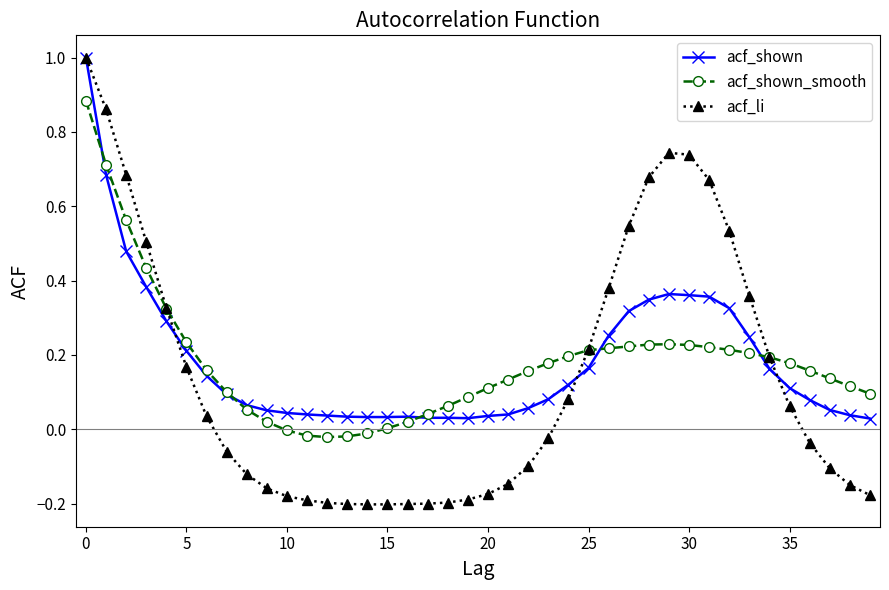

True or false: acf_li has more than 0 points higher than both neighbors.

True